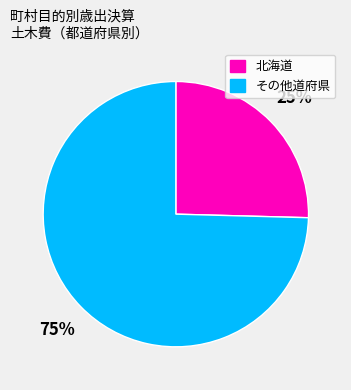

To the nearest percent, what is the average slice percentage?

50%